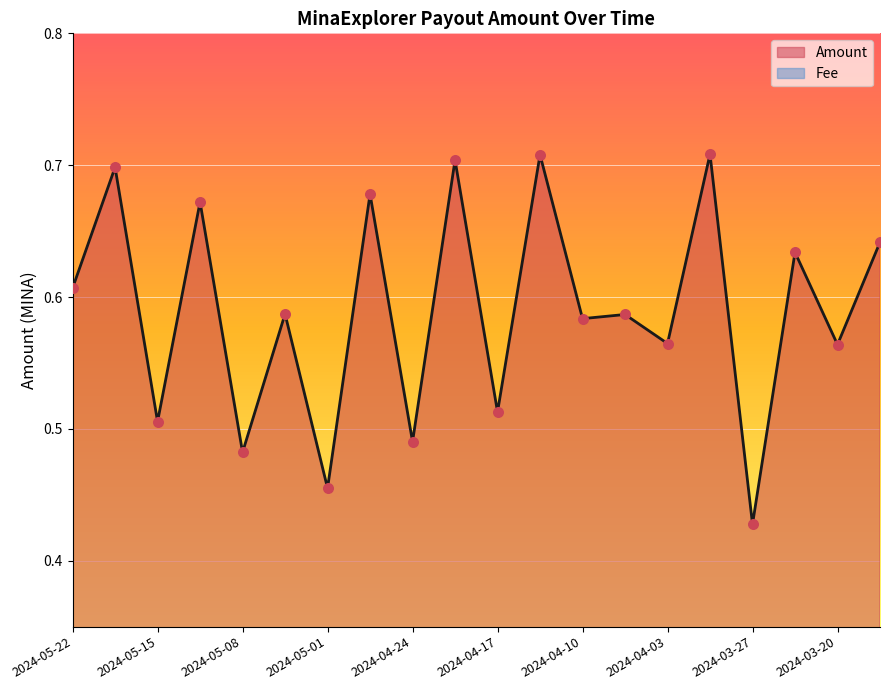

Which series contains the highest Y value?

Amount